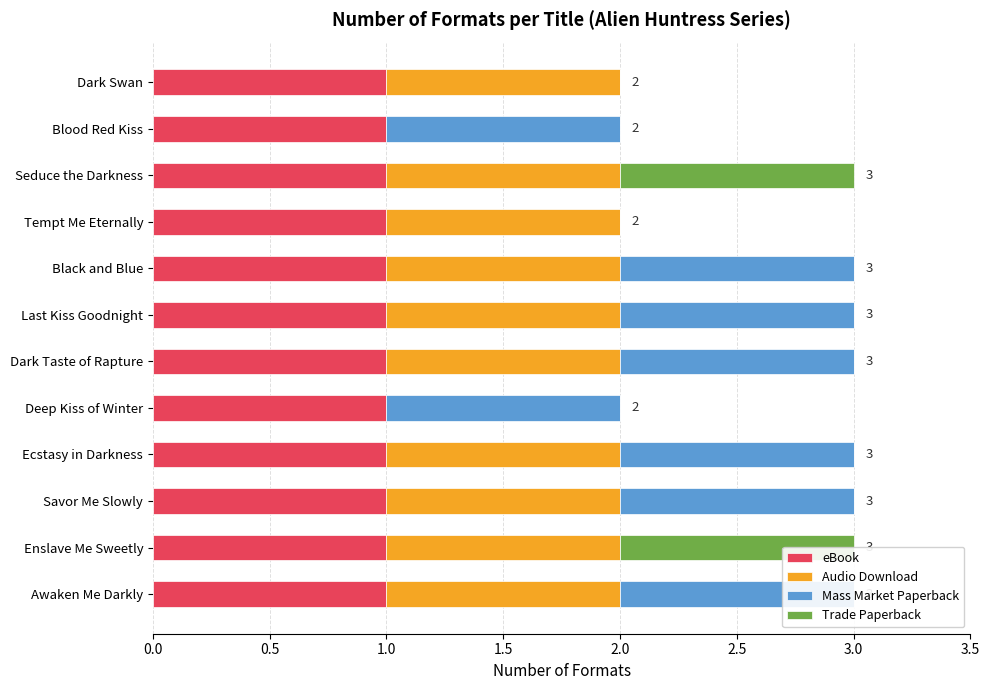

At how many categories does at least one series exceed 0?

12